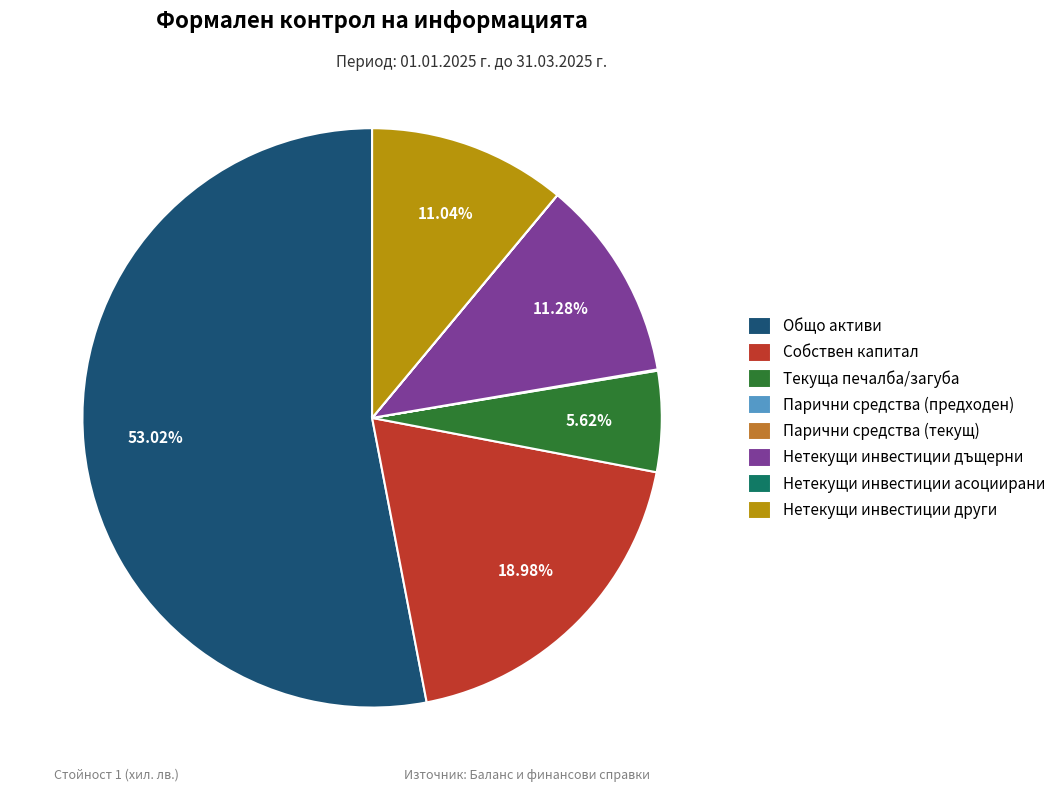

Which category has the biggest portion of the pie?

Общо активи